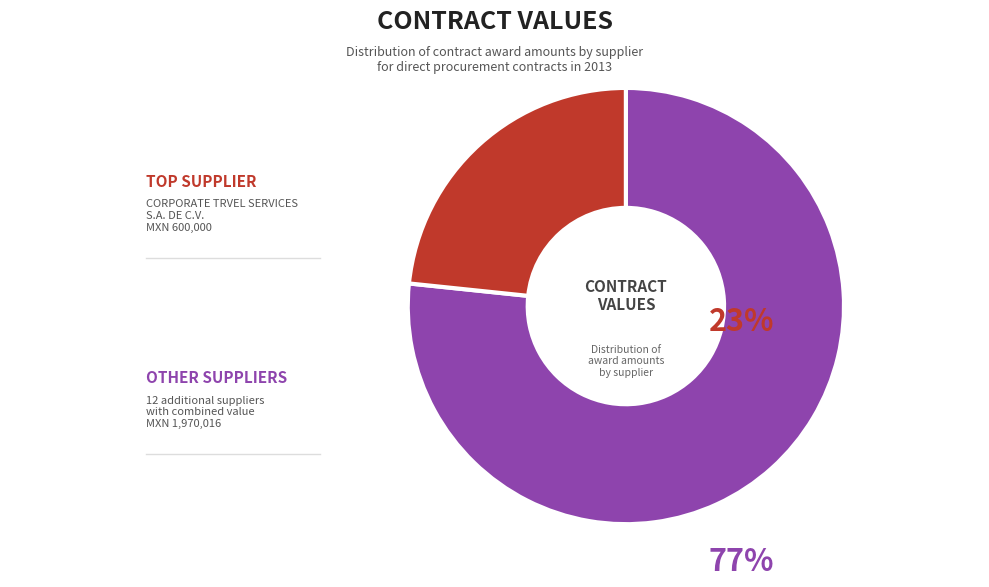

Count the number of slices in the pie.

2